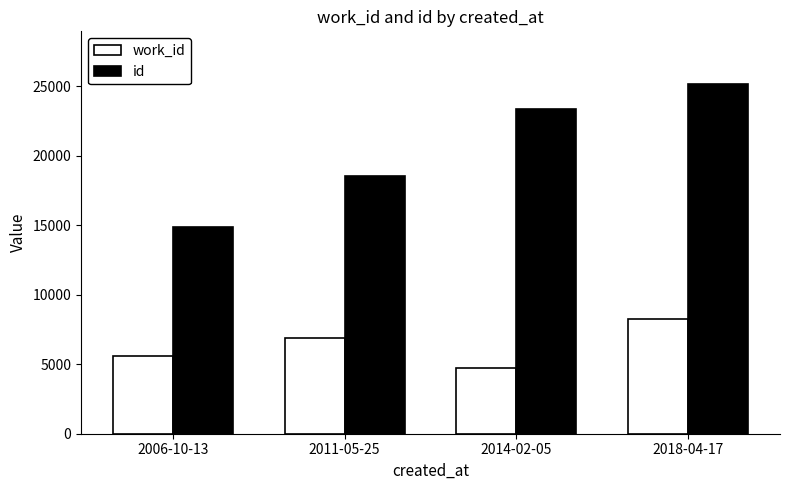

What is the maximum value shown in the chart?

25173